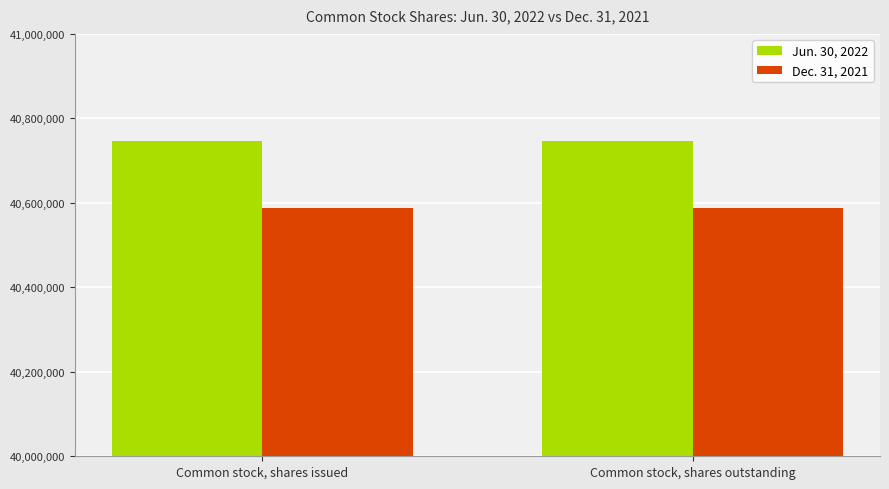

Which series has the largest total across all categories?

Jun. 30, 2022